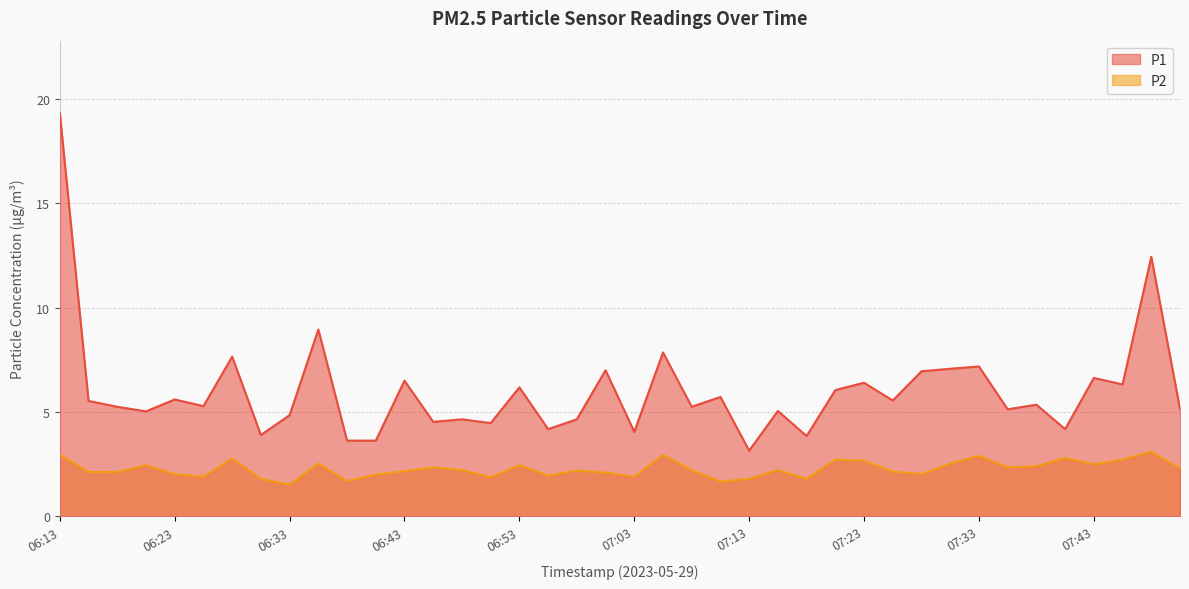

Reading left to right, what are all the values shown in this chart?

P1: 19.3	5.5	5.2	5.0	5.6	5.3	7.7	3.9	4.8	8.9	3.6	3.6	6.5	4.5	4.7	4.5	6.2	4.2	4.7	7.0	4.0	7.8	5.2	5.7	3.1	5.0	3.9	6.0	6.4	5.5	7.0	7.1	7.2	5.1	5.3	4.2	6.6	6.3	12.4	5.2
P2: 3.0	2.1	2.1	2.5	2.0	1.9	2.8	1.8	1.5	2.5	1.7	2.0	2.2	2.4	2.2	1.9	2.5	1.9	2.2	2.1	1.9	3.0	2.2	1.7	1.8	2.2	1.8	2.7	2.7	2.1	2.0	2.5	2.9	2.4	2.4	2.8	2.5	2.7	3.1	2.3